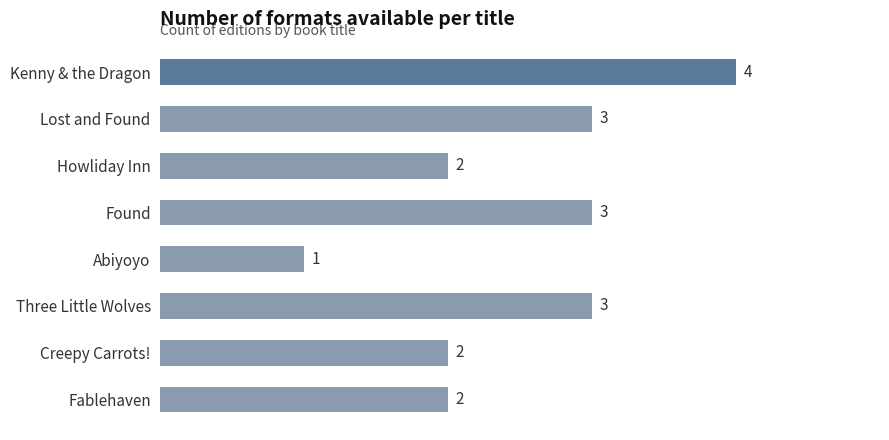

What is the ratio of the value at Fablehaven to the value at Howliday Inn?

1.0